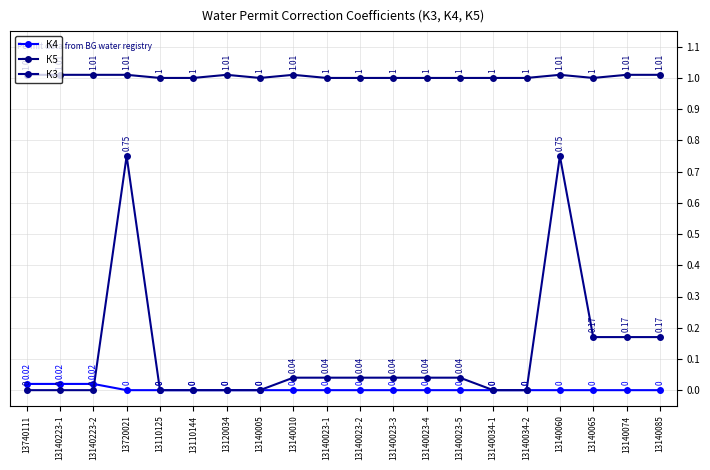

What is the minimum value for К5?

1.0